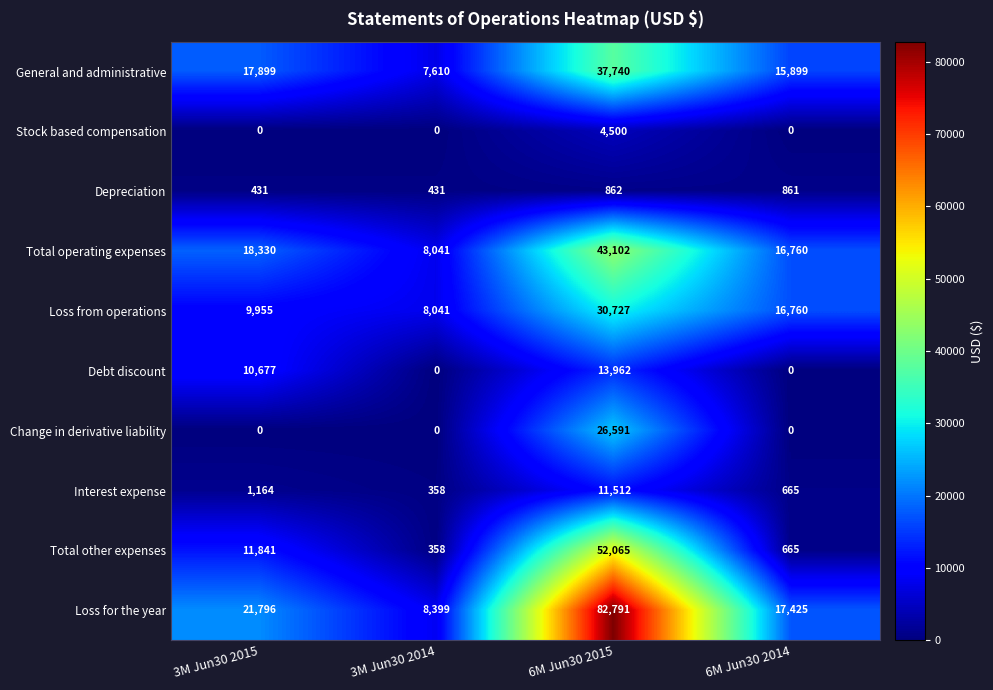

Which category has the highest value across all series?

6M Jun30 2015